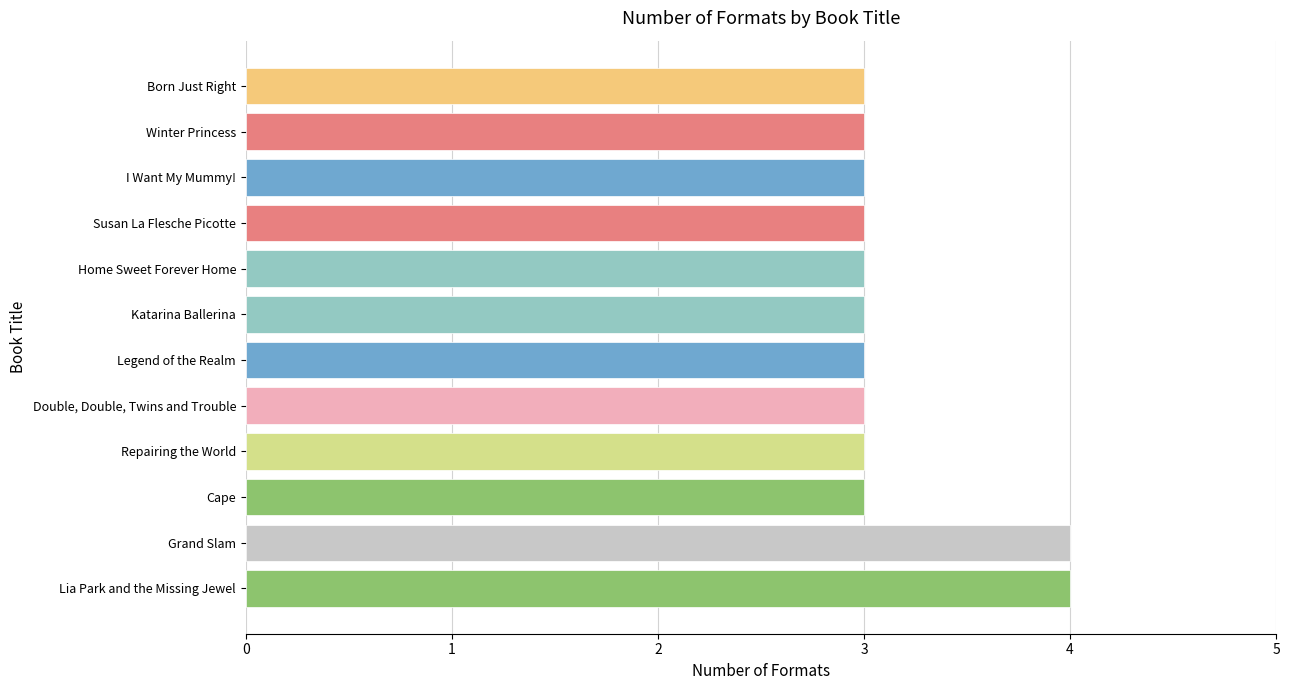

What is the approximate value at Double, Double, Twins and Trouble?

3